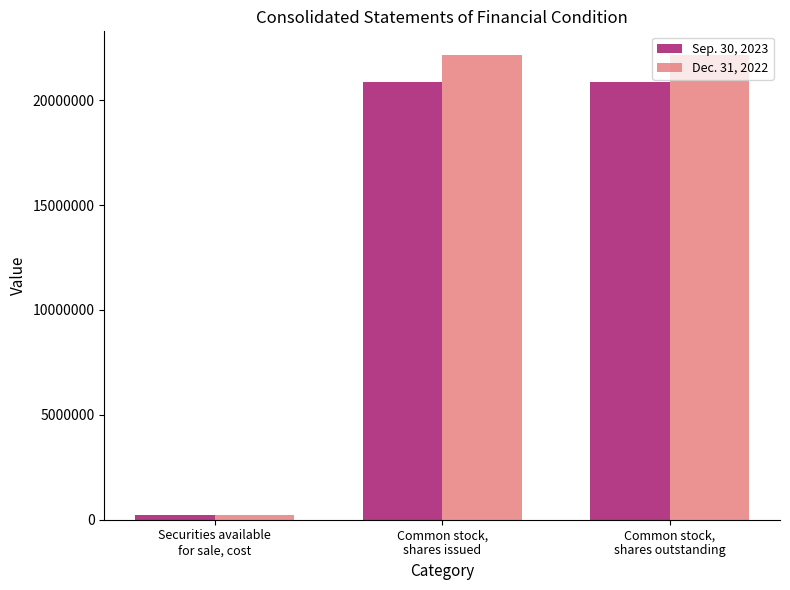

What is the greatest value displayed?

22174225